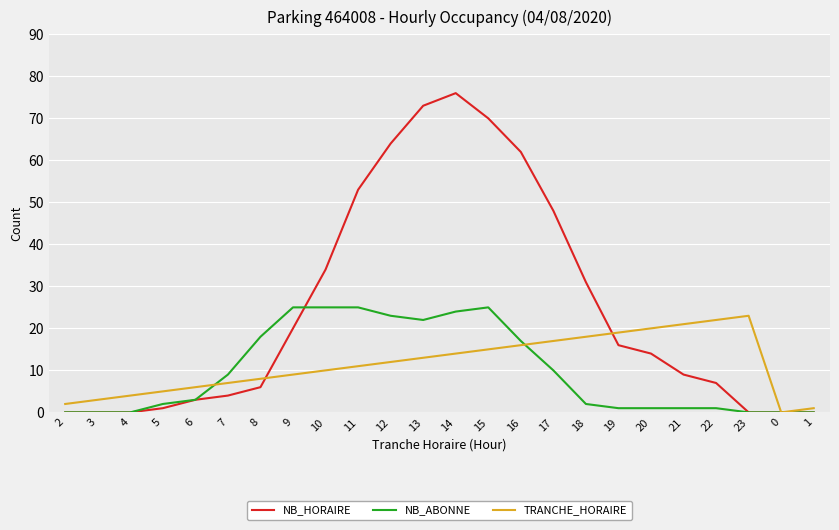

Which series has the largest range (max minus min)?

NB_HORAIRE